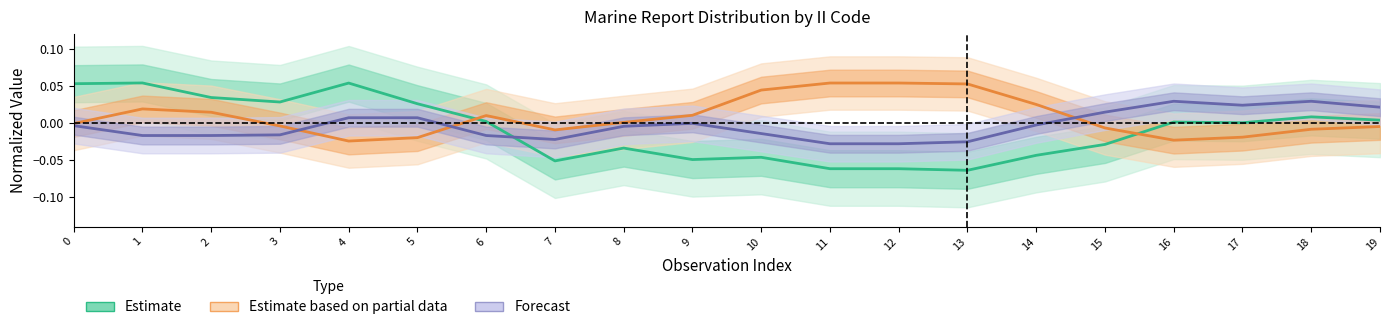

What is the difference between the maximum and minimum values in the Estimate based on partial data series?

0.1